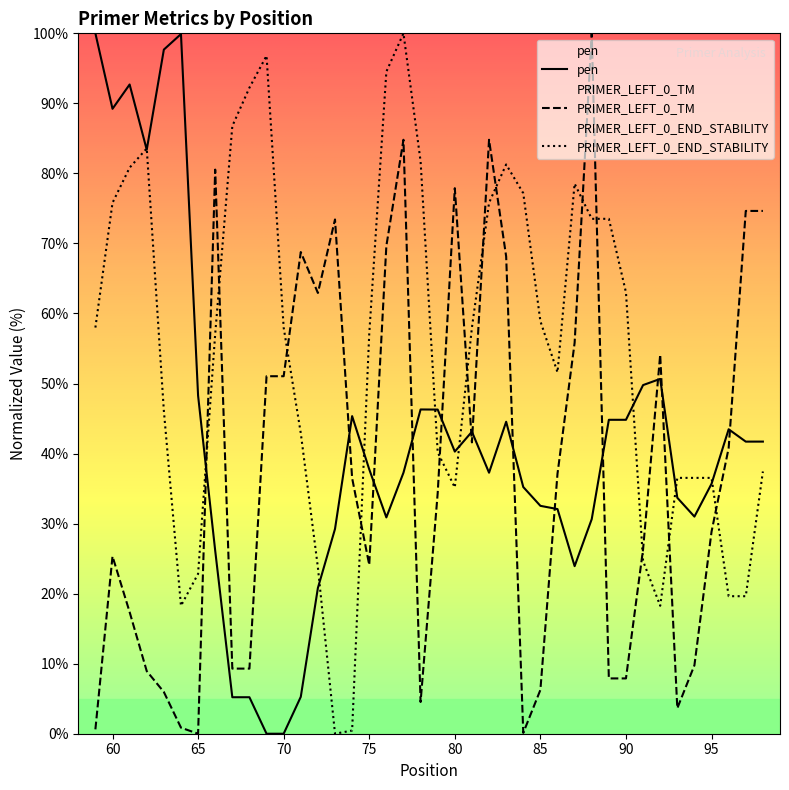

Does the chart display data point markers on the line(s)?

No